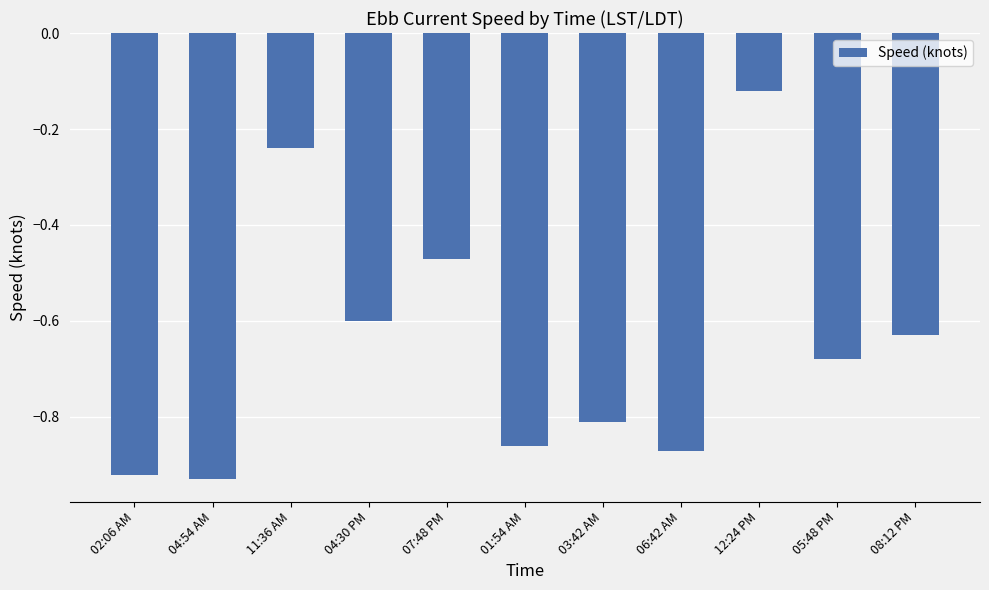

The value at 08:12 PM is -0.4. True or false?

False